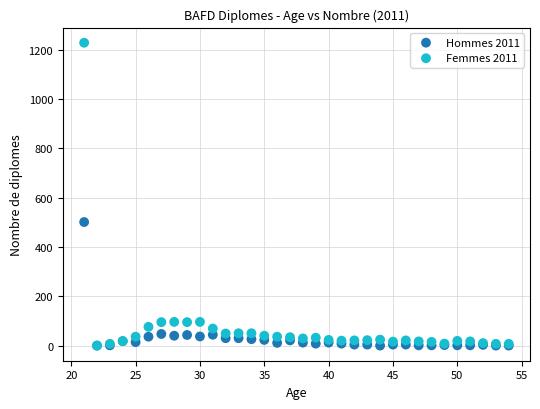

In the Femmes 2011 series, what Y value is closest to 614?

96